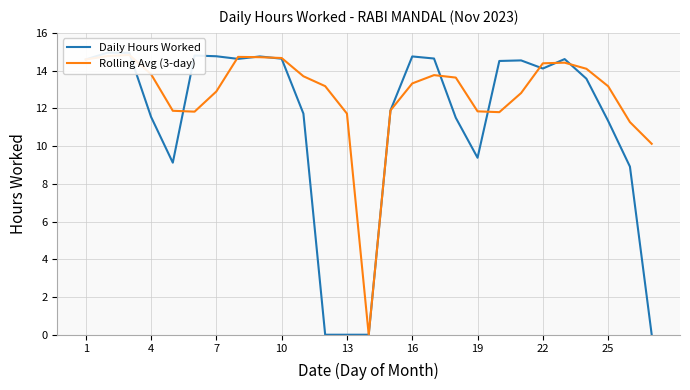

How many values in Daily Hours Worked are above zero?

23